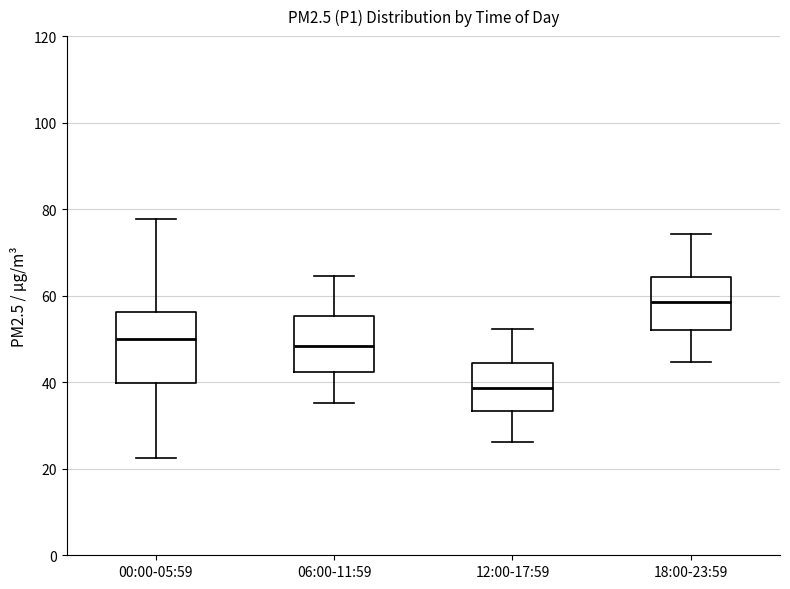

Which box is the tallest, from its lower edge to its upper edge?

00:00-05:59